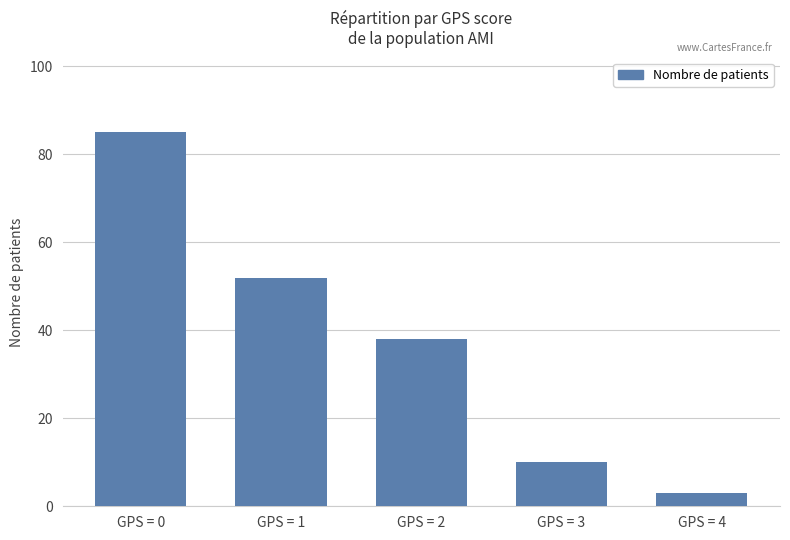

At which label does the data first exceed 38?

GPS = 0